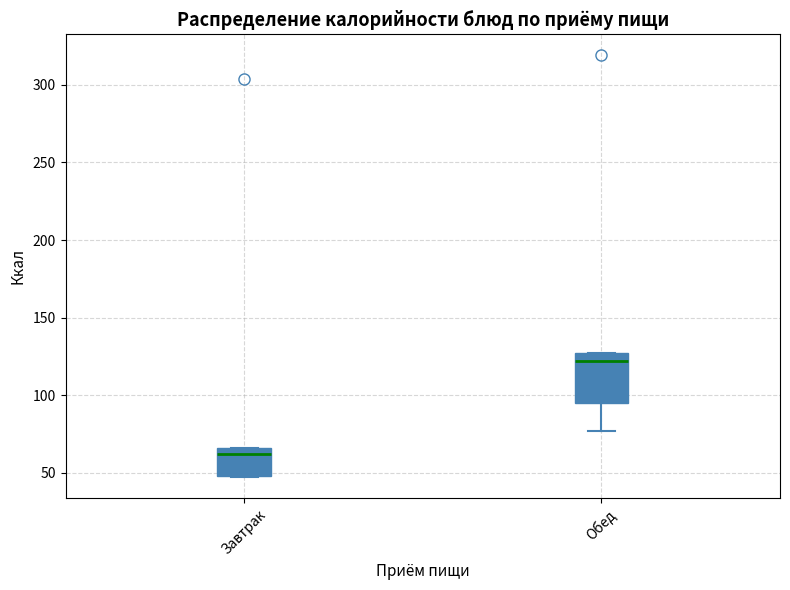

Reading left to right, read every box against the y-axis: the position of its median line, the range the box covers, and the ends of its whiskers. The values are not printed on the chart, so give them approximately, as read against the axis.

Завтрак: median 60, box 50 to 65, whiskers 45 to 65
Обед: median 120, box 95 to 125, whiskers 75 to 125